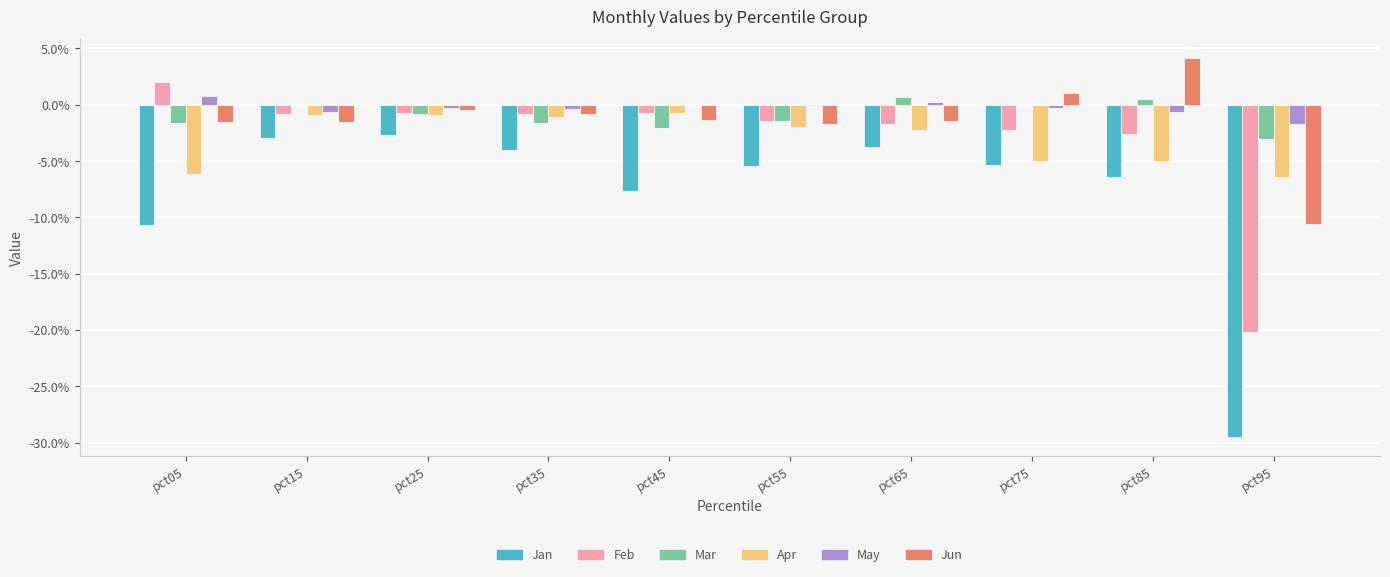

Reading left to right, list all the values displayed in this chart.

Jan: pct05=-0.1	pct15=-0.0	pct25=-0.0	pct35=-0.0	pct45=-0.1	pct55=-0.1	pct65=-0.0	pct75=-0.1	pct85=-0.1	pct95=-0.3
Feb: pct05=0.0	pct15=-0.0	pct25=-0.0	pct35=-0.0	pct45=-0.0	pct55=-0.0	pct65=-0.0	pct75=-0.0	pct85=-0.0	pct95=-0.2
Mar: pct05=-0.0	pct15=-0.0	pct25=-0.0	pct35=-0.0	pct45=-0.0	pct55=-0.0	pct65=0.0	pct75=0.0	pct85=0.0	pct95=-0.0
Apr: pct05=-0.1	pct15=-0.0	pct25=-0.0	pct35=-0.0	pct45=-0.0	pct55=-0.0	pct65=-0.0	pct75=-0.0	pct85=-0.0	pct95=-0.1
May: pct05=0.0	pct15=-0.0	pct25=-0.0	pct35=-0.0	pct45=0.0	pct55=-0.0	pct65=0.0	pct75=-0.0	pct85=-0.0	pct95=-0.0
Jun: pct05=-0.0	pct15=-0.0	pct25=-0.0	pct35=-0.0	pct45=-0.0	pct55=-0.0	pct65=-0.0	pct75=0.0	pct85=0.0	pct95=-0.1